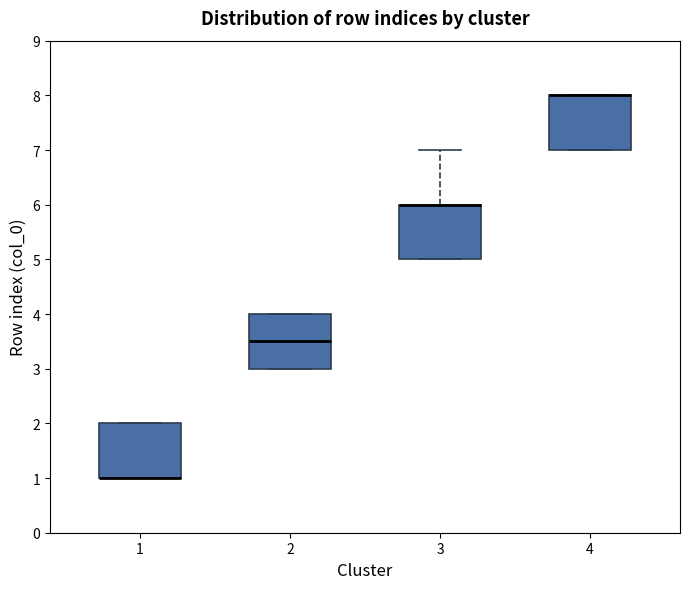

Reading left to right, read every box against the y-axis: the position of its median line, the range the box covers, and the ends of its whiskers. The values are not printed on the chart, so give them approximately, as read against the axis.

1: median 1.0 (drawn on the box's lower edge), box 1.0 to 2.0, whiskers 1.0 to 2.0
2: median 3.5, box 3.0 to 4.0, whiskers 3.0 to 4.0
3: median 6.0 (drawn on the box's upper edge), box 5.0 to 6.0, whiskers 5.0 to 7.0
4: median 8.0 (drawn on the box's upper edge), box 7.0 to 8.0, whiskers 7.0 to 8.0